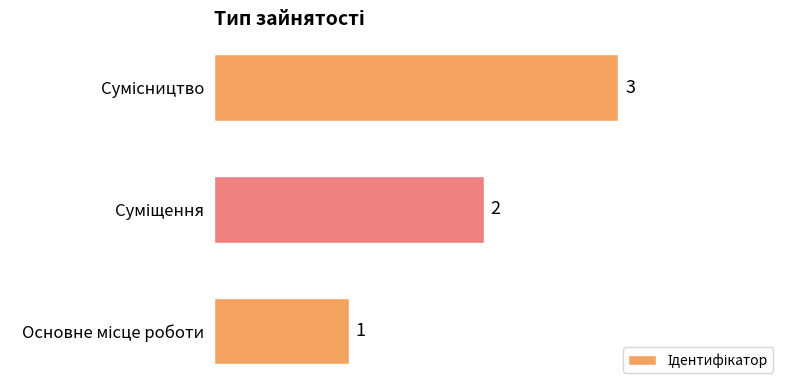

What is the sum of all values?

6